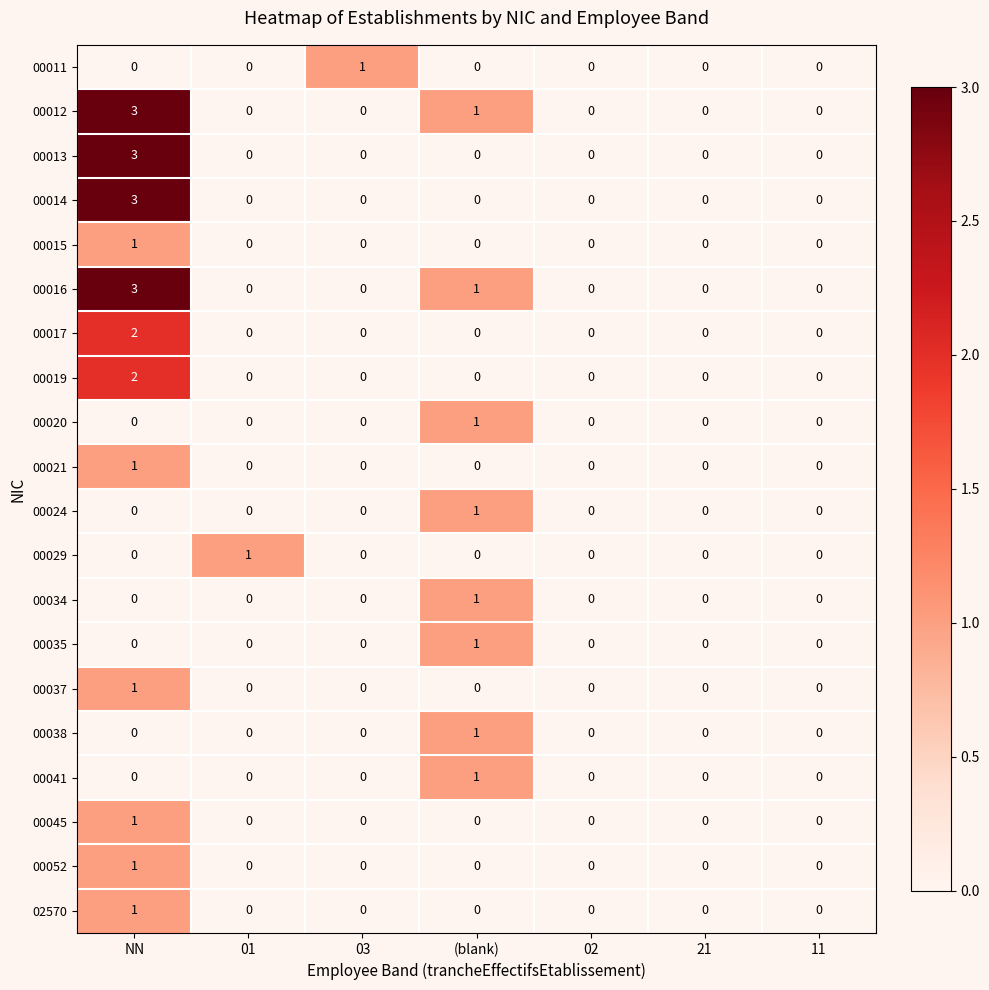

What is the difference between the highest and lowest values at NN?

3